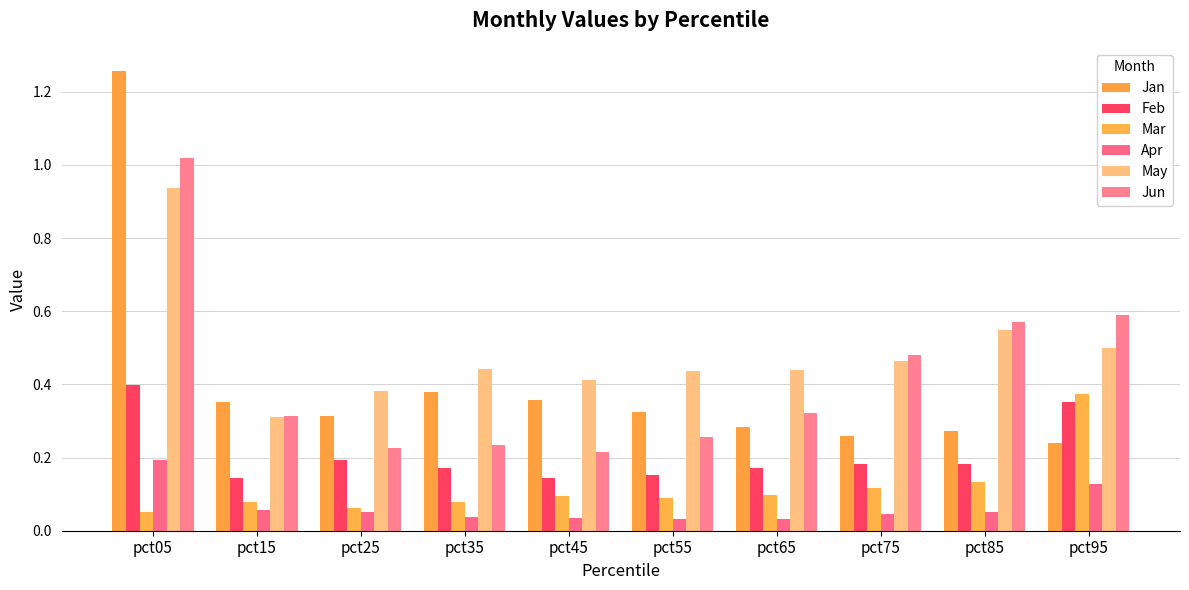

What is the highest value of the Apr series?

0.2